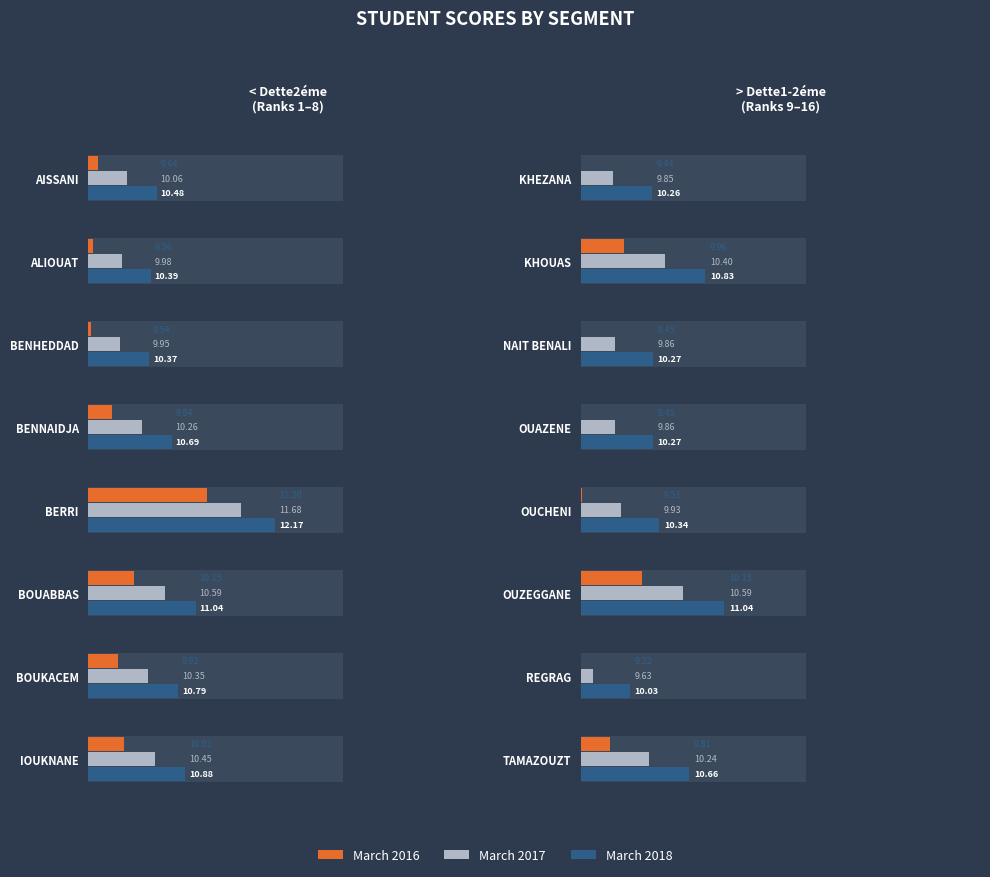

Which series has the widest spread of values?

March 2018